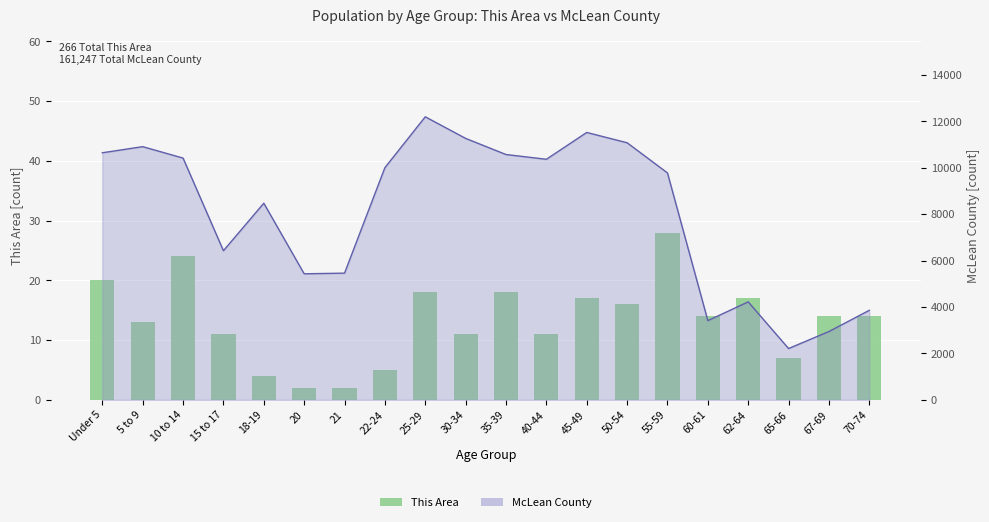

True or false: the data shows 1 at 20.

False